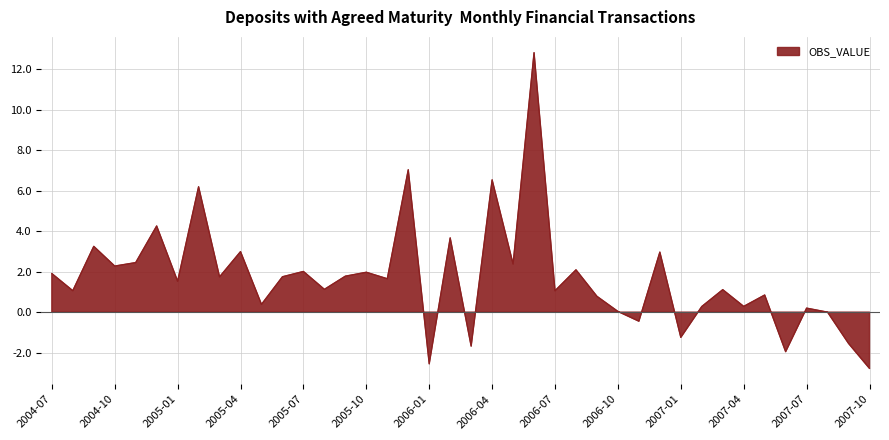

Read the value at 2007-09.

-1.5